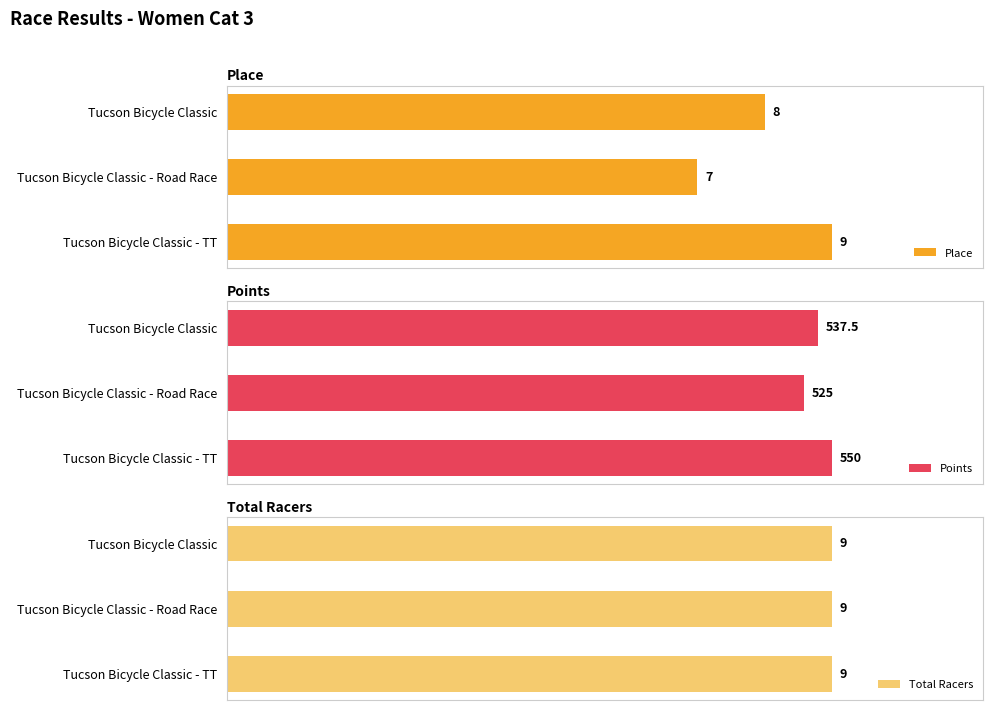

How many bars are there in each group?

3